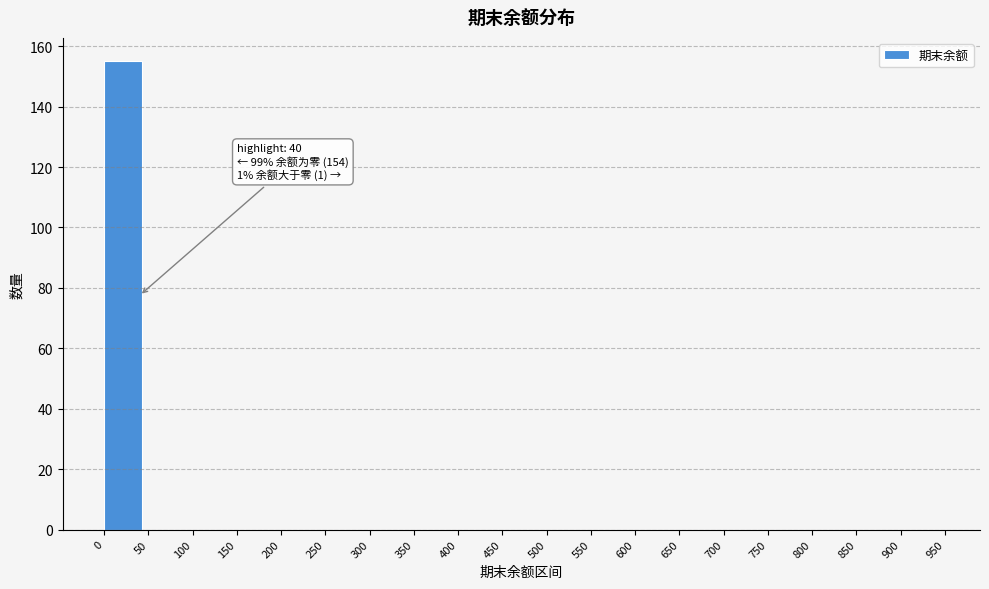

Over which range of the x-axis is the bar tallest?

0 to 50